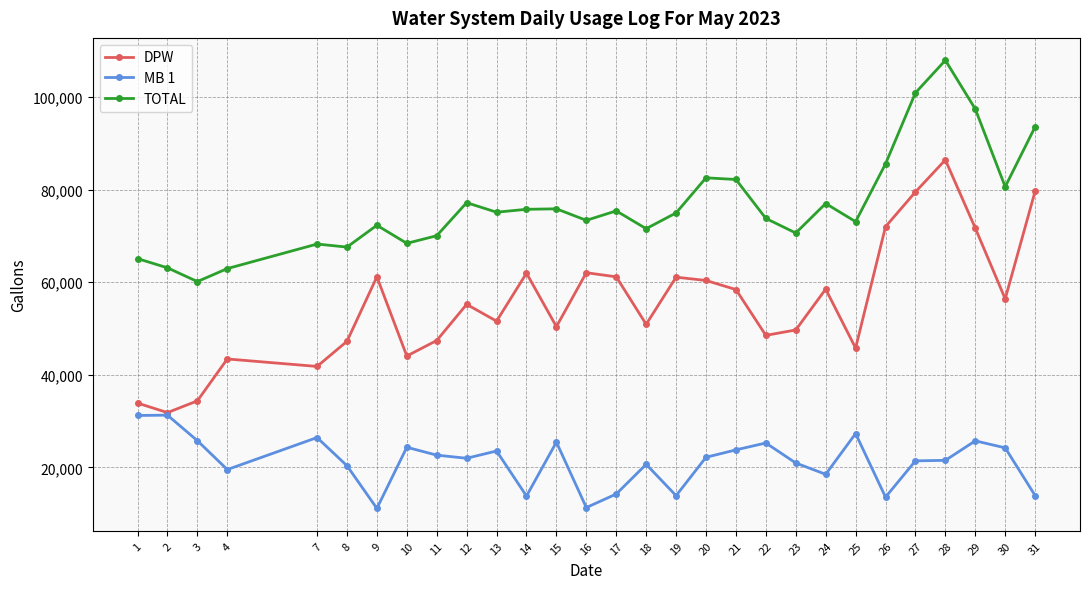

Rank the series at 11 from lowest to highest value.

MB 1, DPW, TOTAL